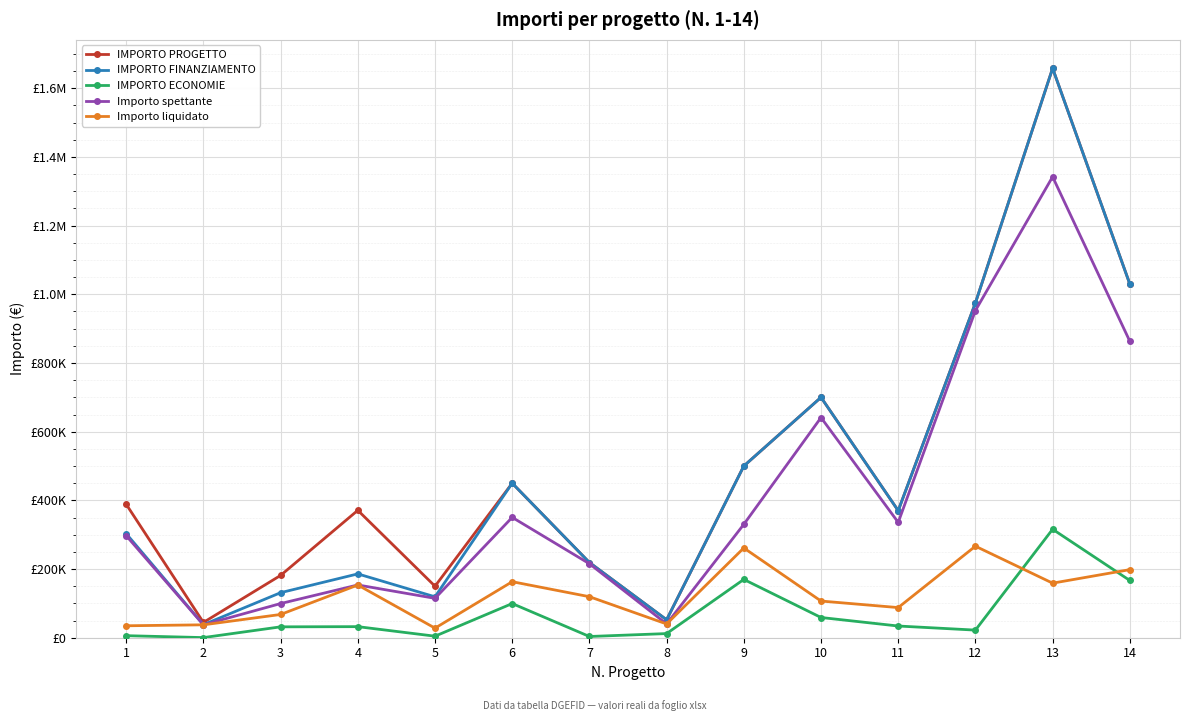

What is the value of the IMPORTO ECONOMIE point at the 13th from the left?

315897.9